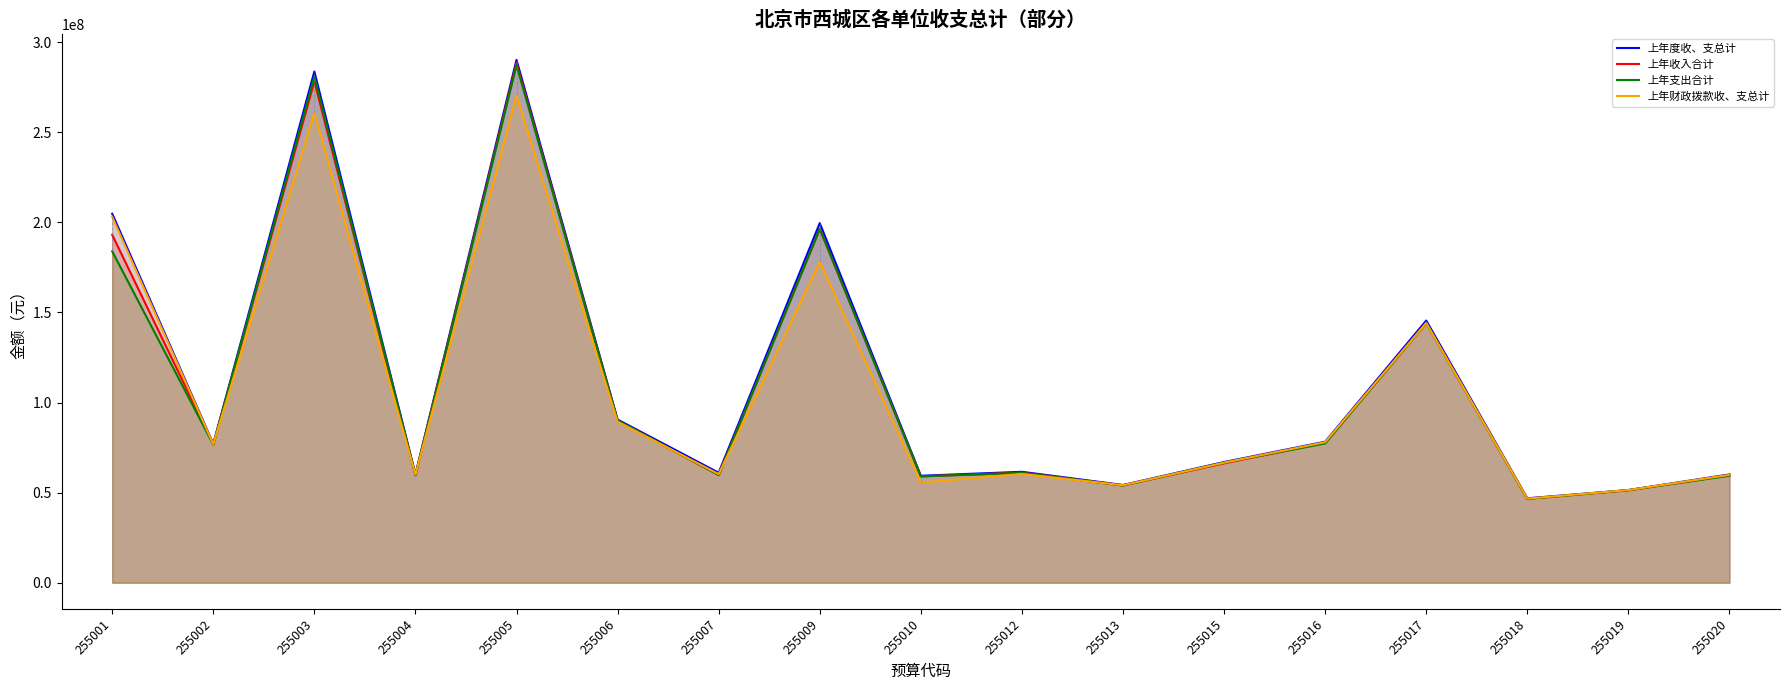

What are all the series names shown in the legend?

上年度收、支总计, 上年收入合计, 上年支出合计, 上年财政拨款收、支总计